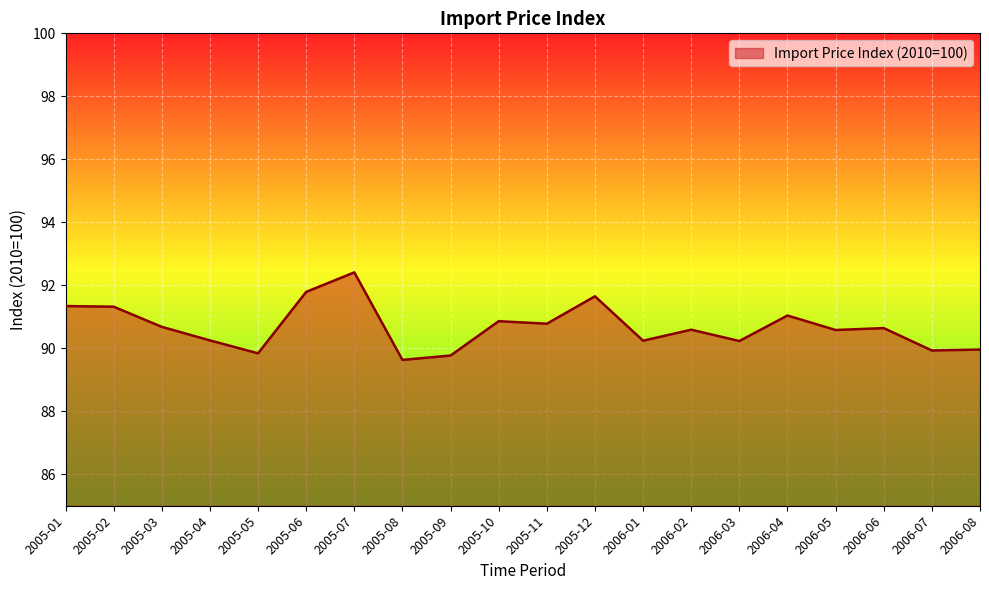

Approximately how many times larger is the value at 2006-06 compared to 2005-04?

1.0